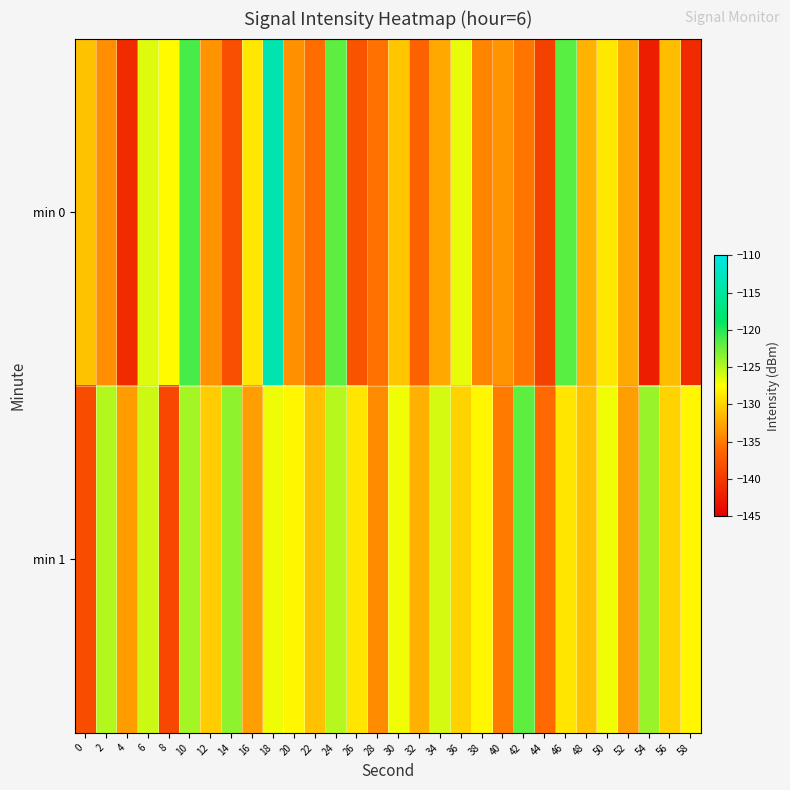

Reading left to right, extract all data points from this chart.

min 0: 0=-131.0	2=-133.9	4=-141.2	6=-126.4	8=-127.8	10=-121.3	12=-133.6	14=-138.1	16=-128.8	18=-113.7	20=-133.8	22=-135.8	24=-121.9	26=-137.8	28=-135.6	30=-130.7	32=-136.6	34=-132.4	36=-126.7	38=-134.4	40=-133.6	42=-135.3	44=-139.4	46=-121.8	48=-131.8	50=-128.8	52=-132.5	54=-142.4	56=-131.2	58=-141.2
min 1: 0=-138.4	2=-124.9	4=-133.1	6=-125.8	8=-138.9	10=-124.4	12=-130.4	14=-123.6	16=-133.0	18=-126.9	20=-128.0	22=-131.0	24=-125.0	26=-129.0	28=-134.0	30=-127.0	32=-132.0	34=-126.0	36=-130.0	38=-128.0	40=-135.0	42=-122.0	44=-136.0	46=-129.0	48=-131.0	50=-127.0	52=-133.0	54=-124.0	56=-130.0	58=-128.0